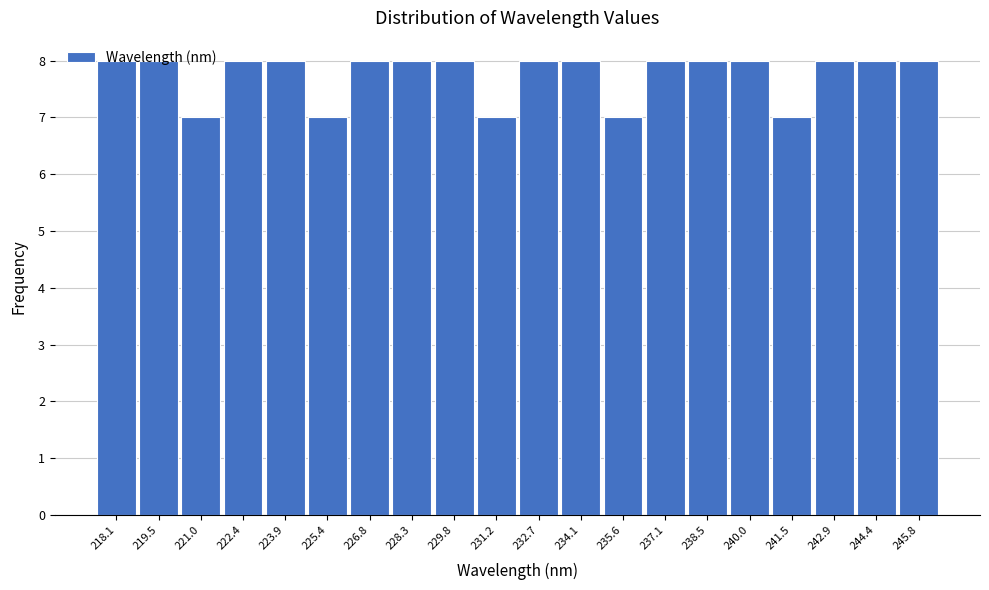

What is the sum of the values at 245.8 and 228.3?

16